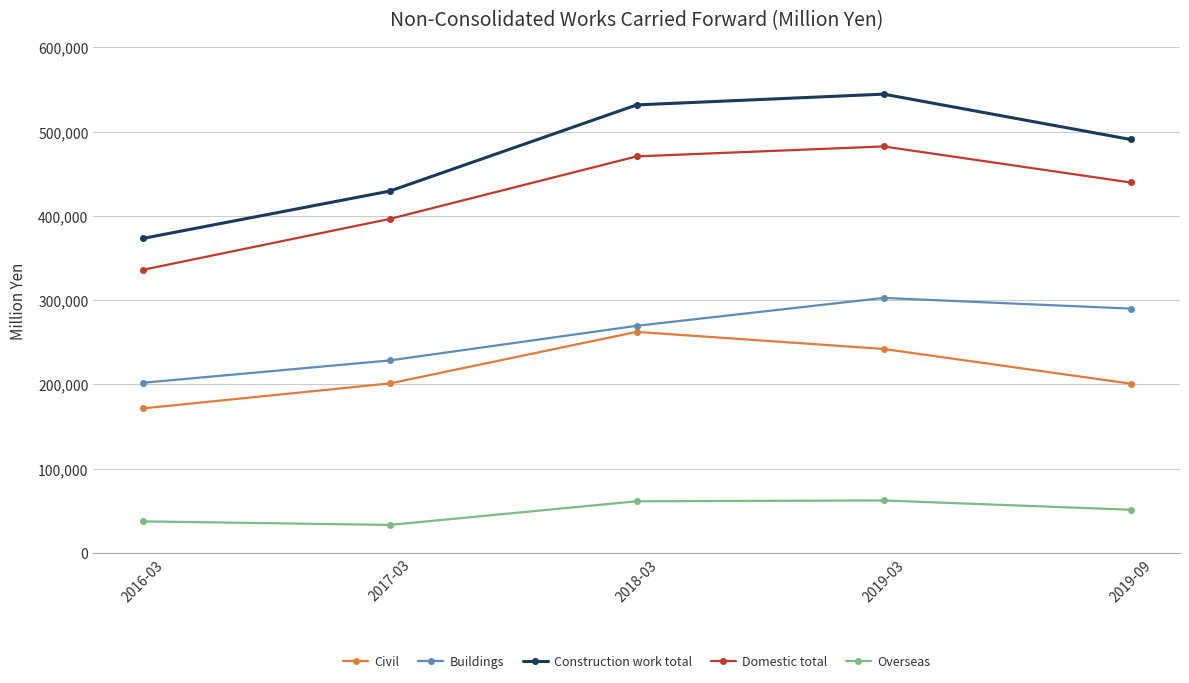

What is the label of the 4th point from the right?

2017-03